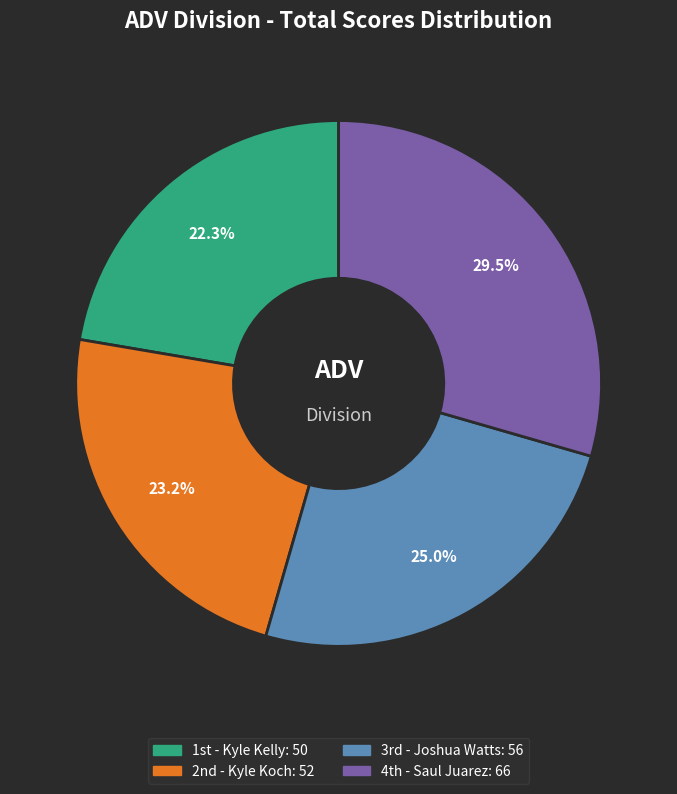

To the nearest percent, what is the difference between the largest and smallest slice percentages?

7%